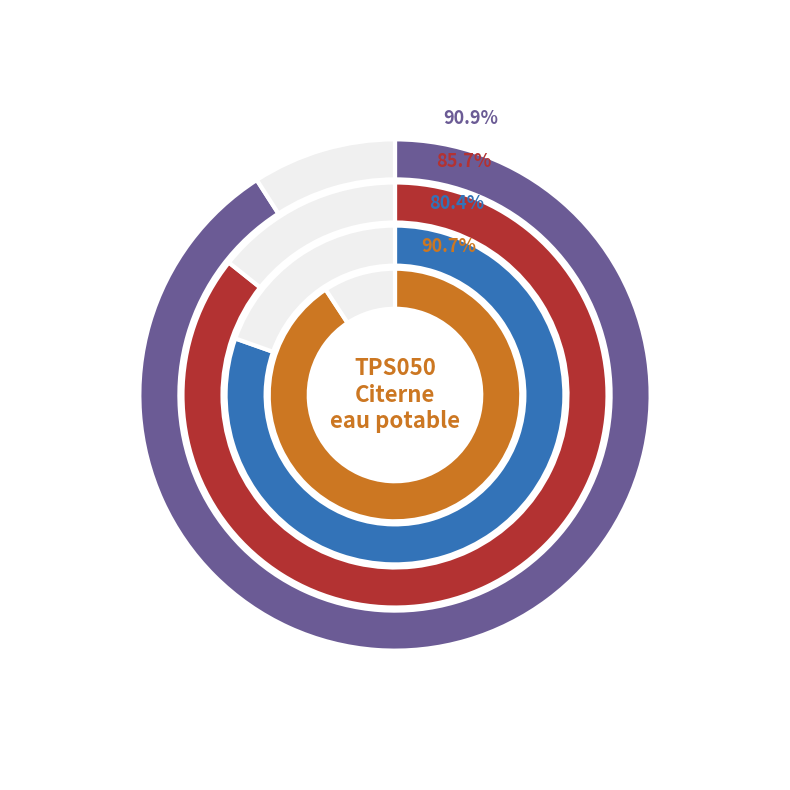

True or false: mt37dps050g accounts for 1% of the total.

False